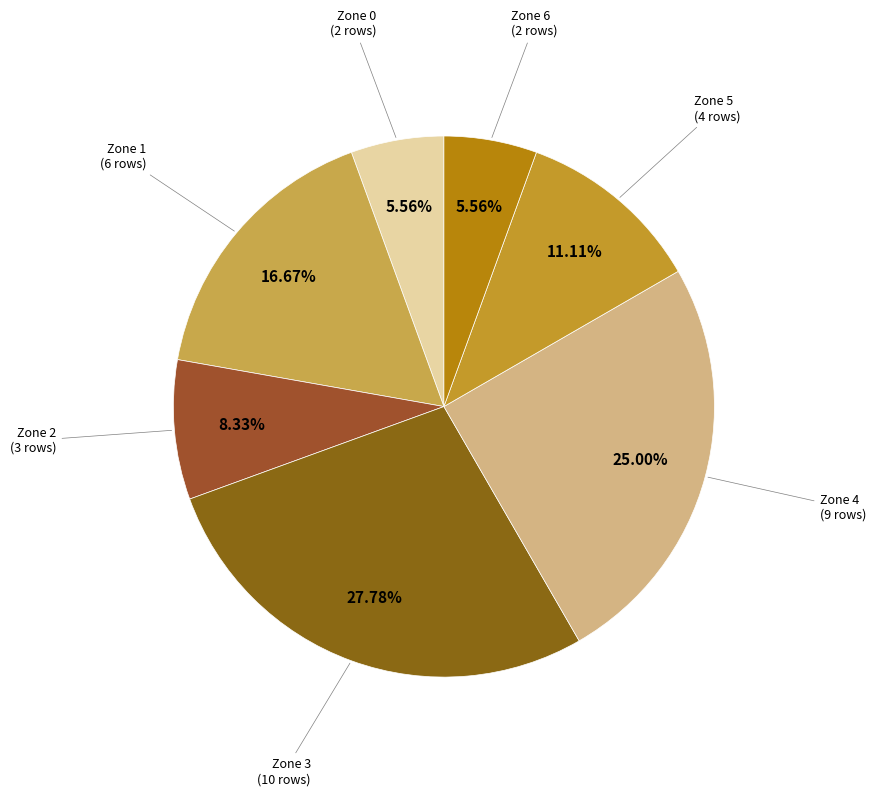

To the nearest percent, what portion does Zone 2 represent?

8%